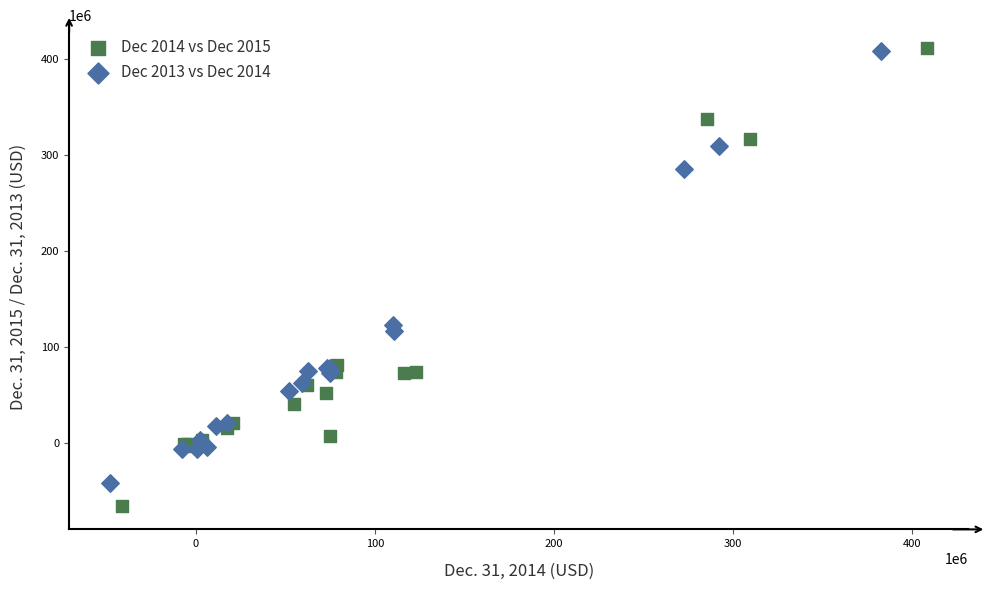

Which series has the largest Y range (max minus min)?

Dec 2014 vs Dec 2015